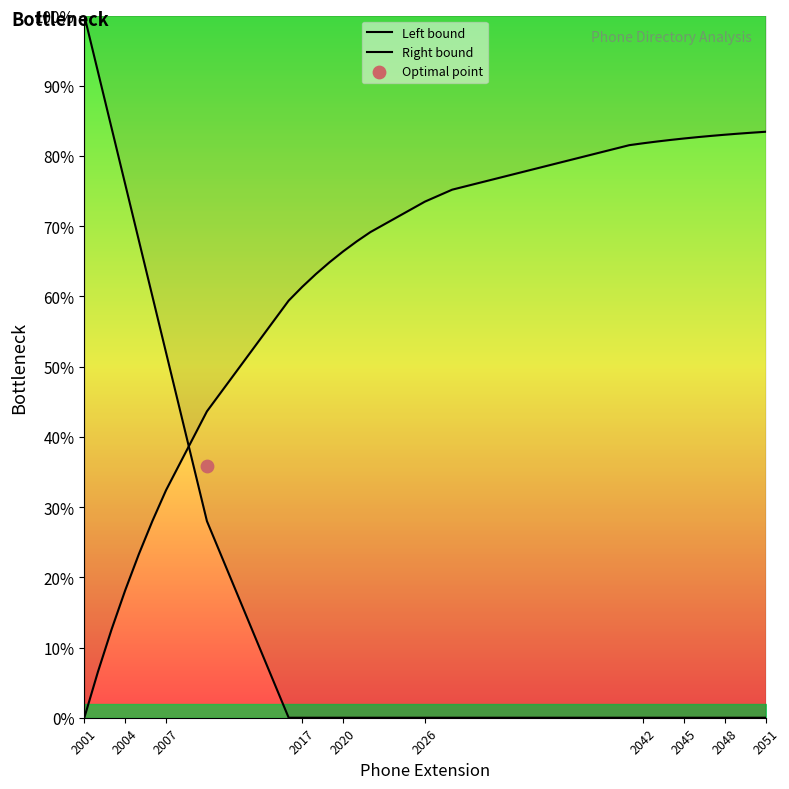

Which series has the largest total across all categories?

Right bound